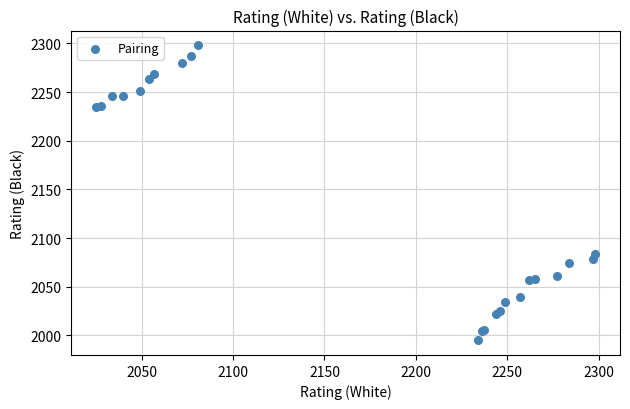

What Y value in the scatter plot is closest to 2146?

2084